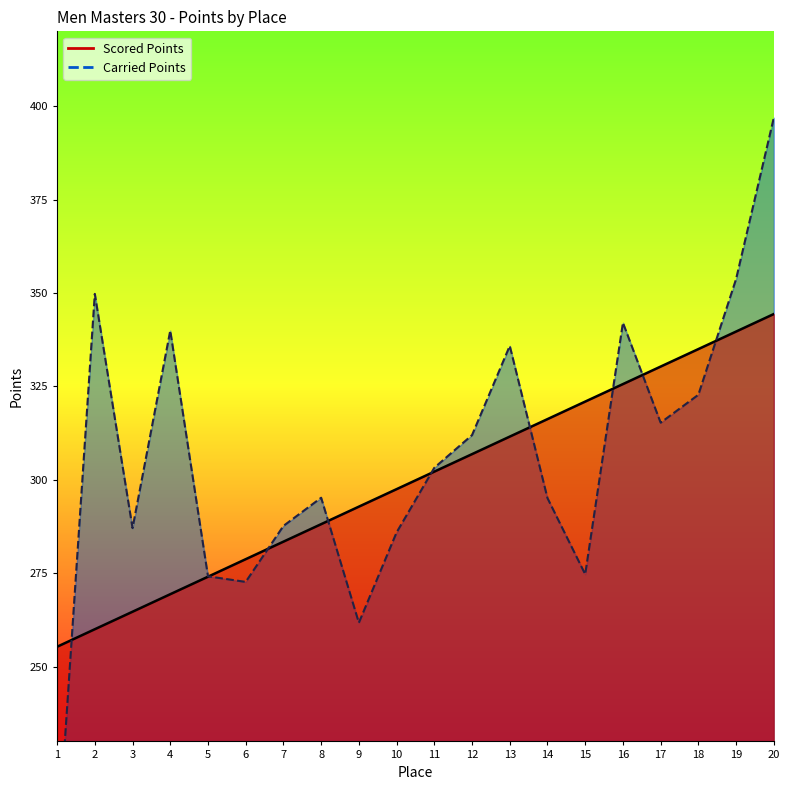

What is the value of the Carried Points point at the 2nd from the left?

349.8